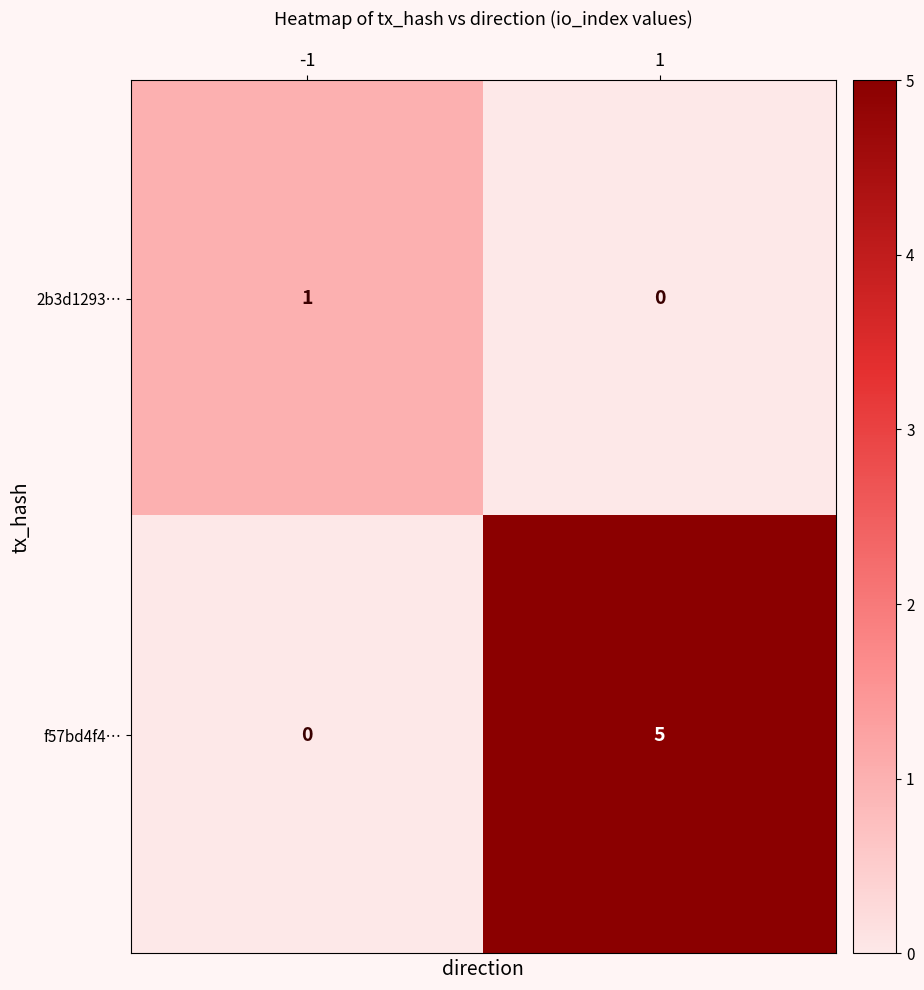

What is the approximate value of f57bd4f4… at 1?

5